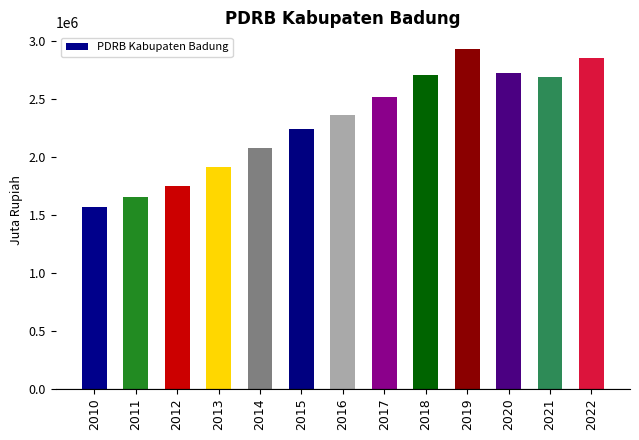

What is the ratio of the value at 2014 to the value at 2013?

1.1